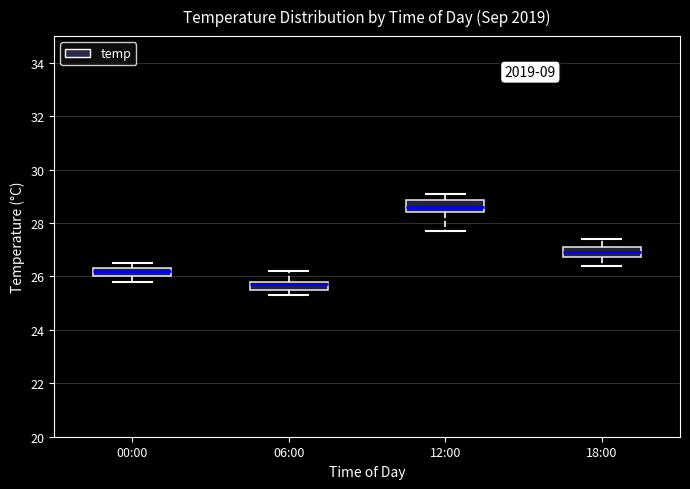

Where is the upper edge of the box for 00:00 on the y-axis? The values are not printed on the chart, so give them approximately, as read against the axis.

26.4